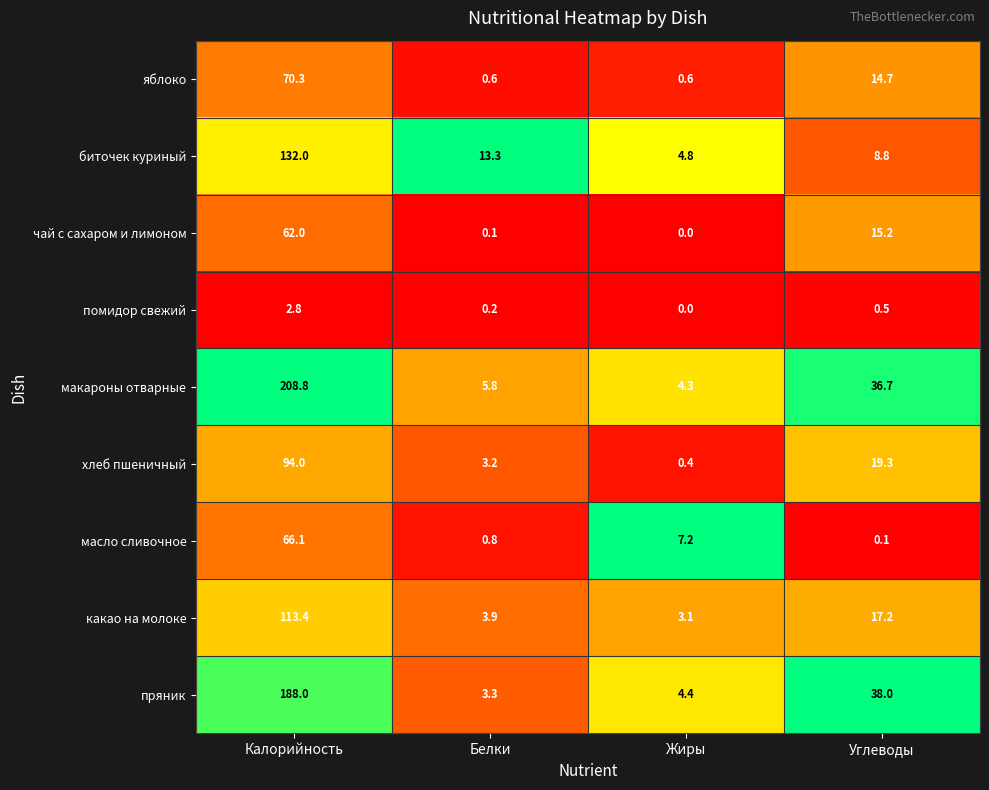

Is it true that чай с сахаром и лимоном equals 62.0 at Калорийность?

True